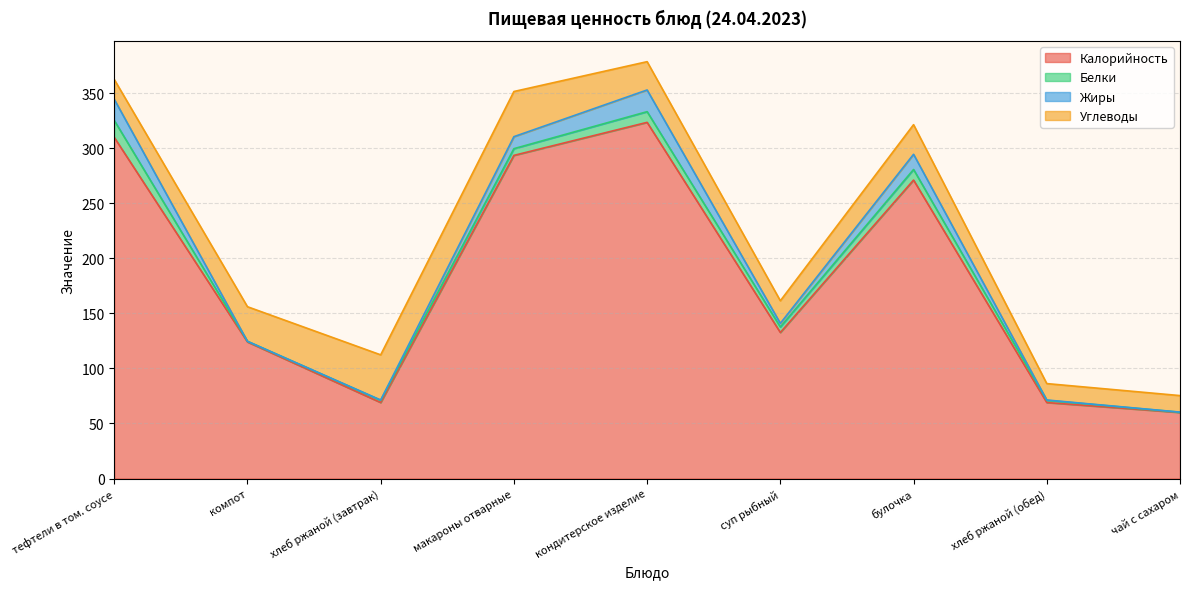

What position from the right is хлеб ржаной (обед)?

2